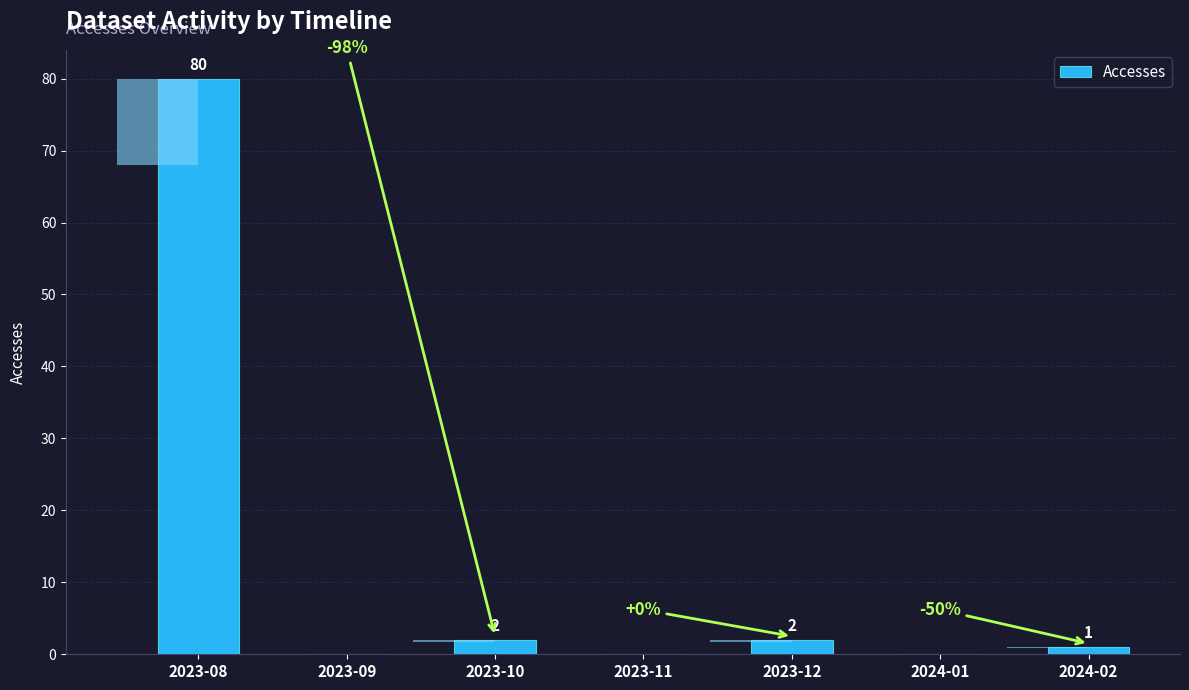

Is it true that the value at 2023-08 is 112?

False